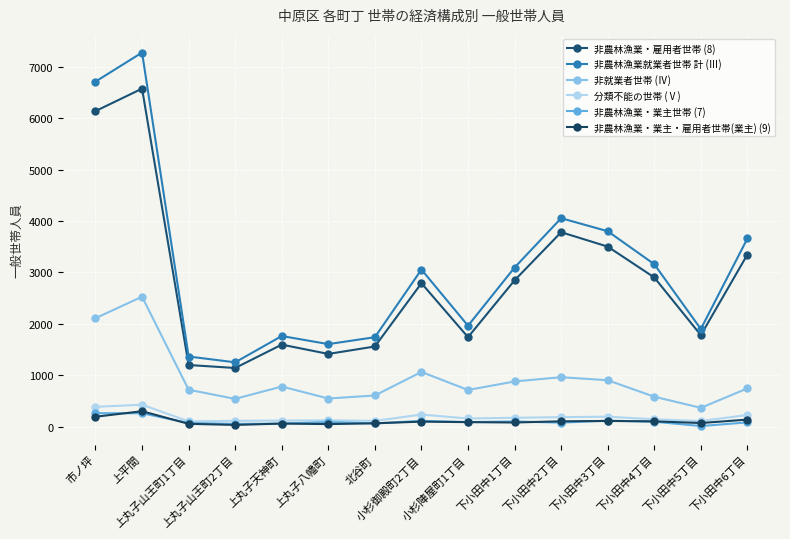

What value does the 非農林漁業就業者世帯 計 (Ⅲ) series have at 上丸子八幡町, to the nearest 10?

1610